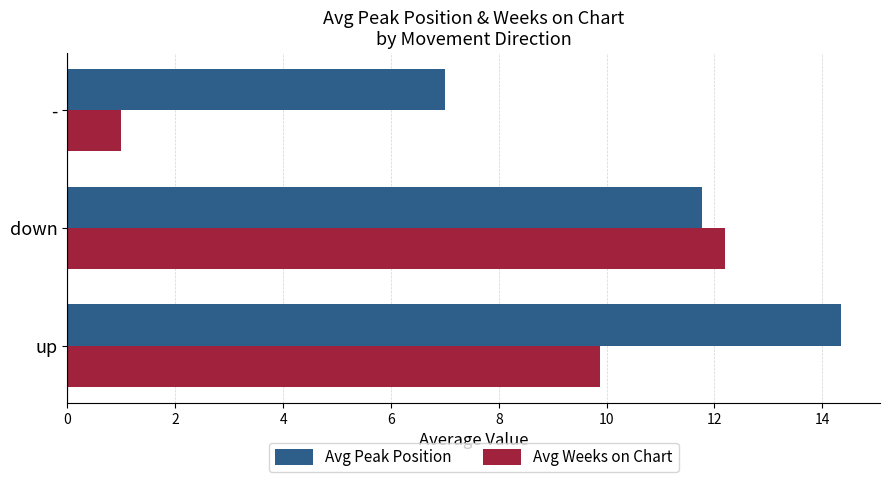

At which label does Avg Weeks on Chart reach its minimum?

-